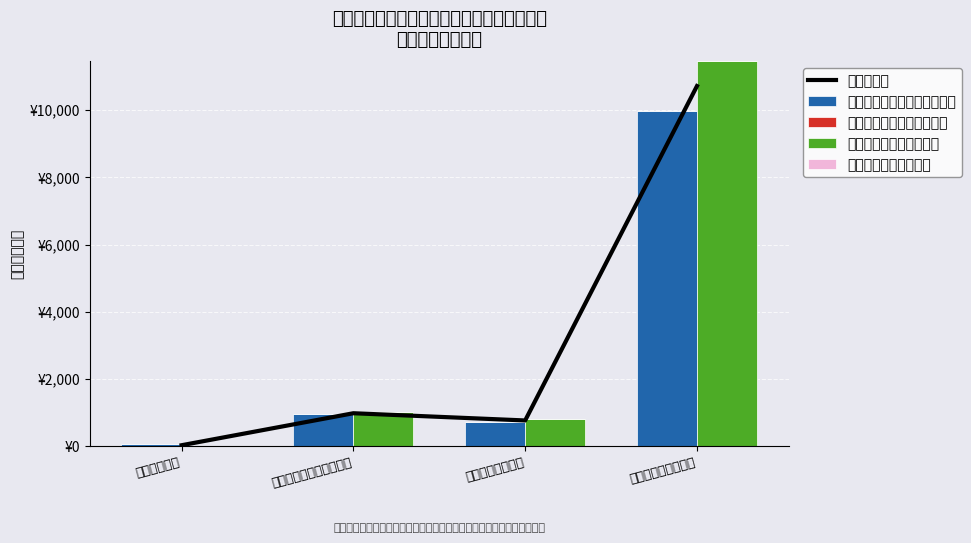

What are all the series names shown in the legend?

均值参考线, 年初预算数（一般公共预算）, 年初预算数（政府性基金）, 决算数（一般公共预算）, 决算数（政府性基金）